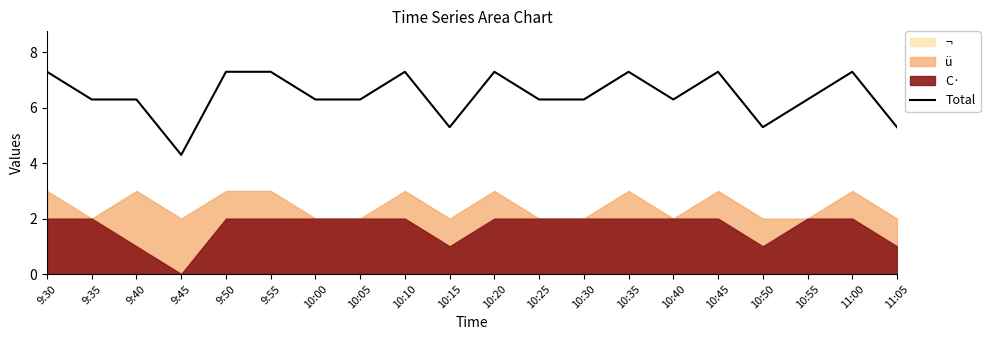

Read the value at 9:50.

7.3